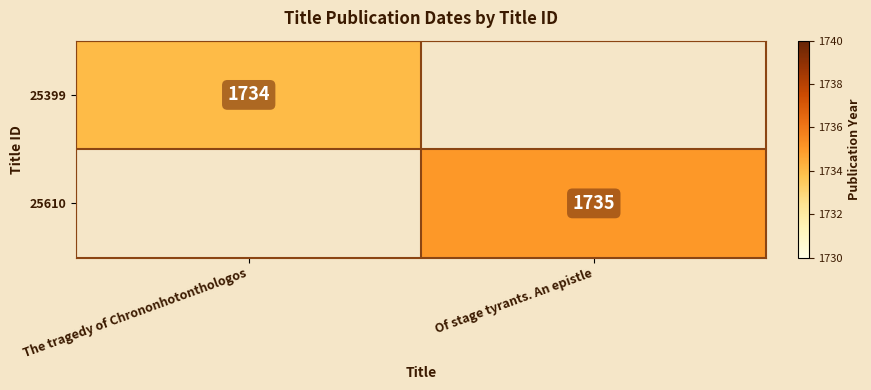

Is it true that 25610 equals 384 at Of stage tyrants. An epistle?

False